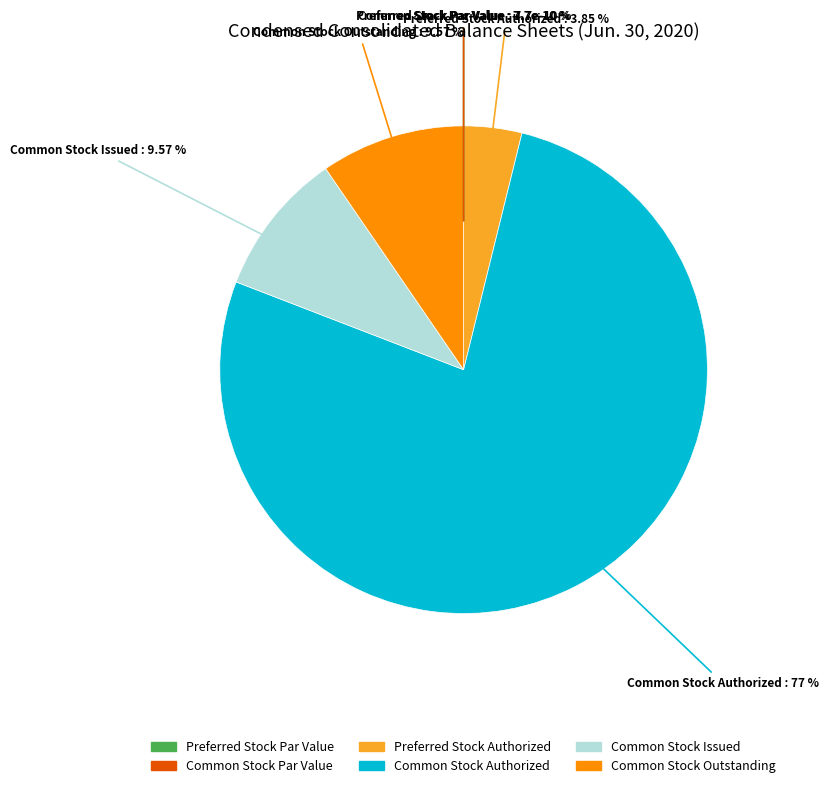

Do Common Stock Issued and Preferred Stock Par Value together represent more than half of the pie?

No